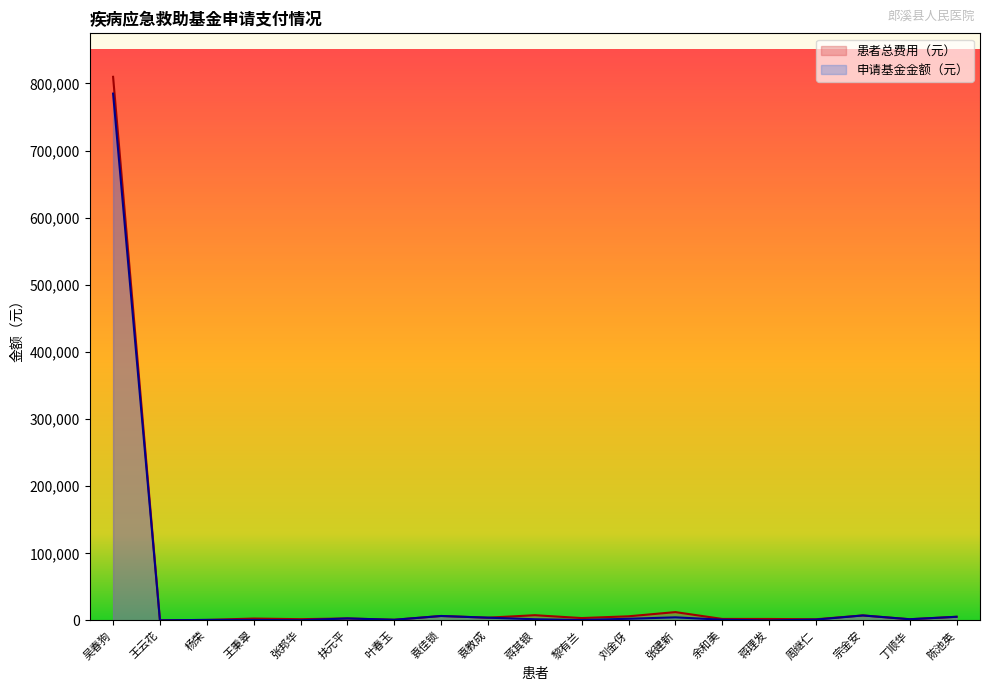

At which label does 患者总费用（元） reach its minimum?

王云花